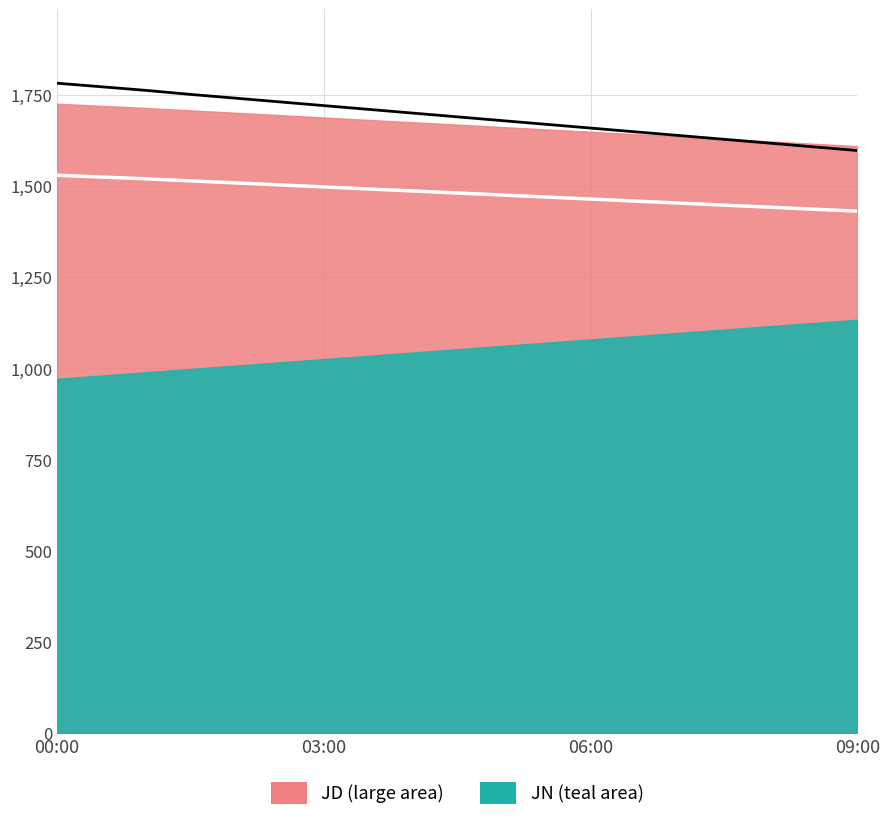

True or false: JB and JC intersect in this chart.

False